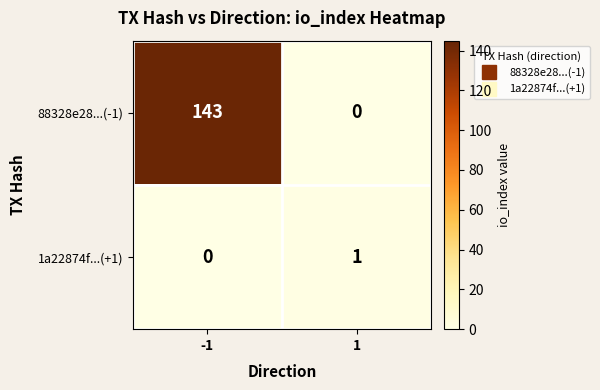

What is the difference between the highest and lowest values at -1?

143